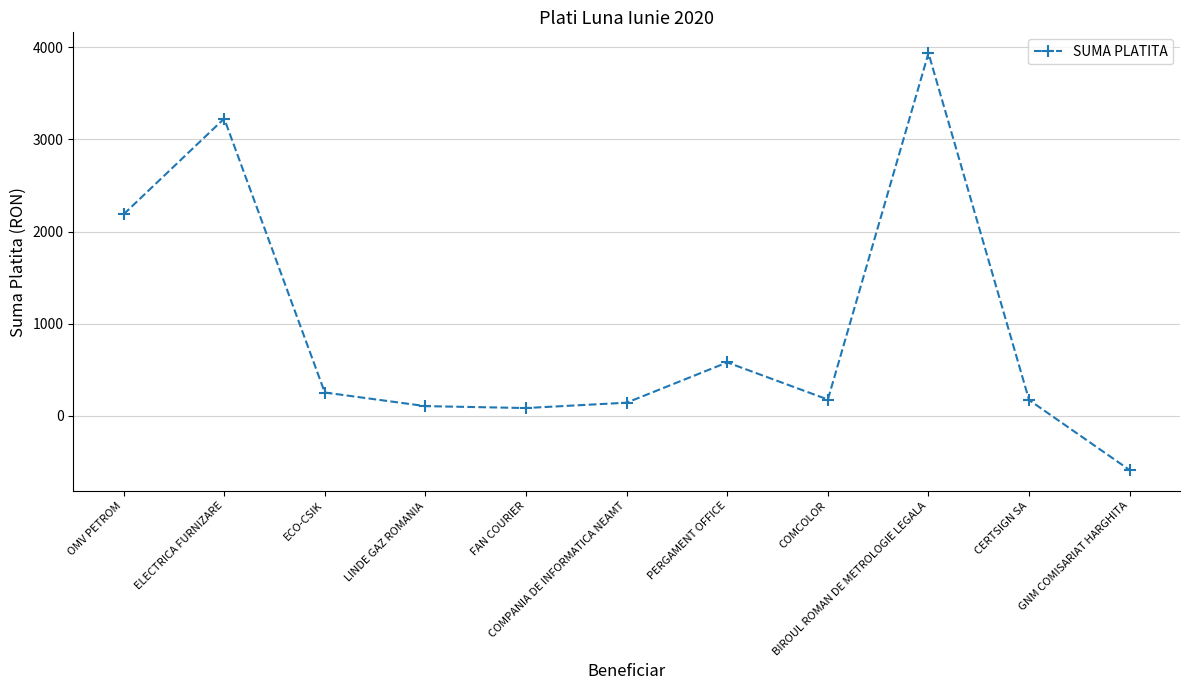

Which has a higher value, GNM COMISARIAT HARGHITA or PERGAMENT OFFICE?

PERGAMENT OFFICE